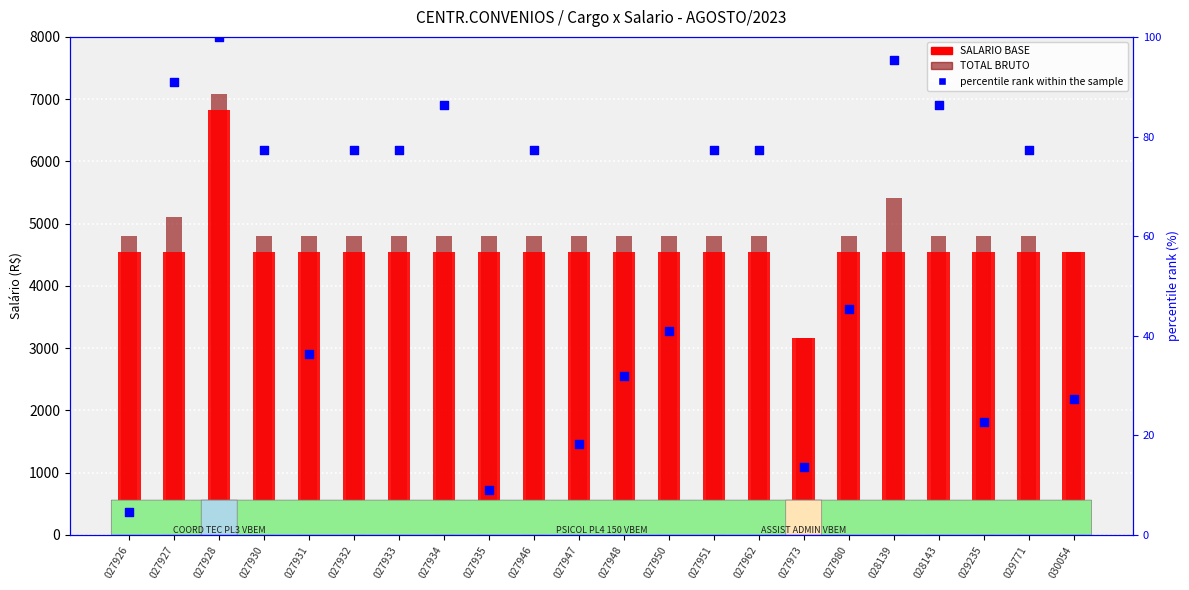

Which series reaches the minimum Y coordinate?

percentile rank within the sample